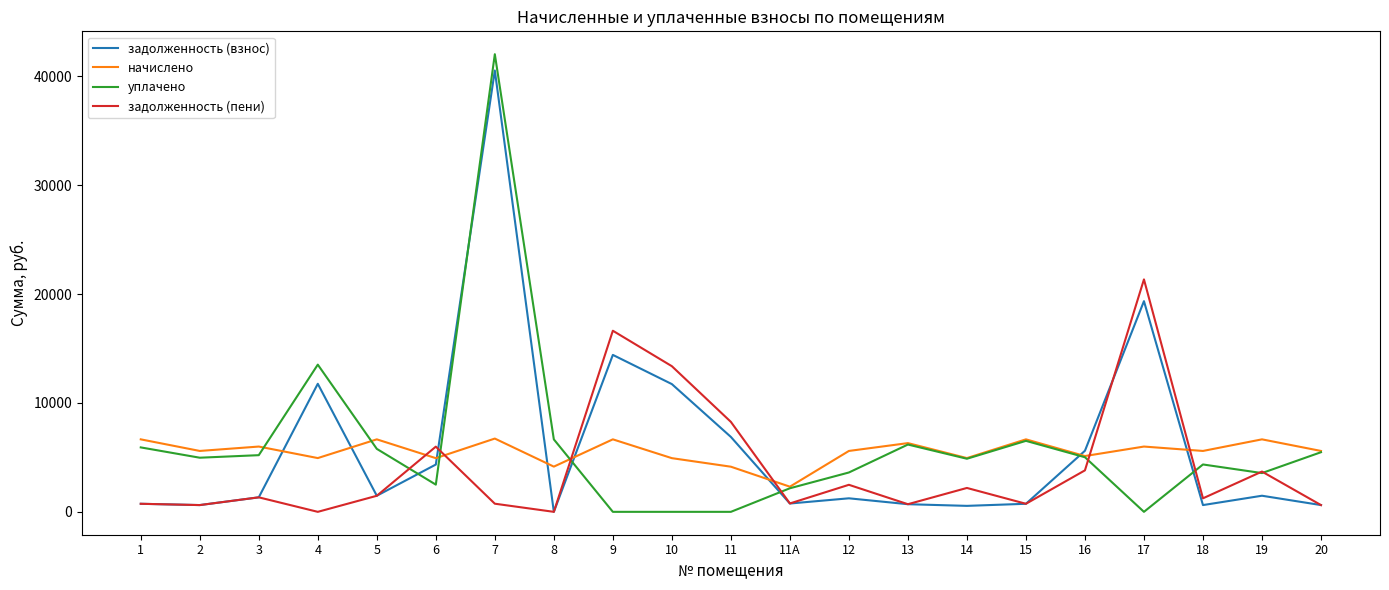

True or false: начислено has a value of 5997.6 at 3.

True